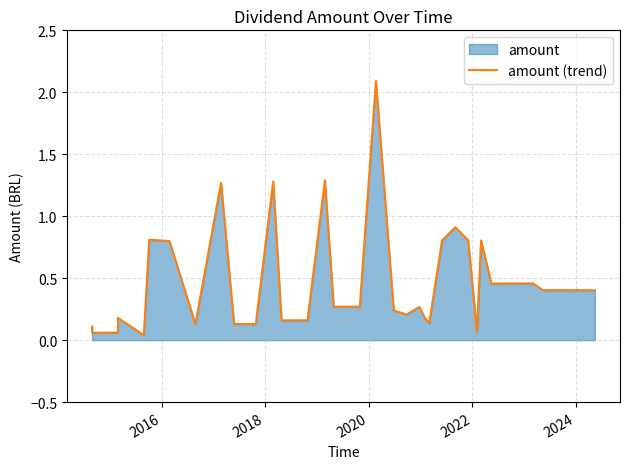

What is the average value?

0.5